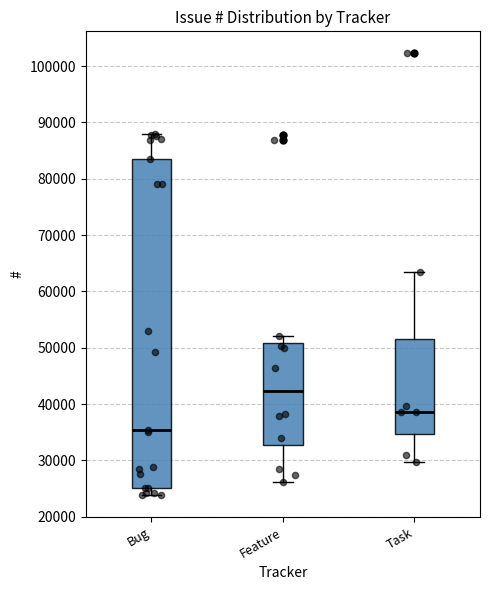

Which box is the tallest, from its lower edge to its upper edge?

Bug